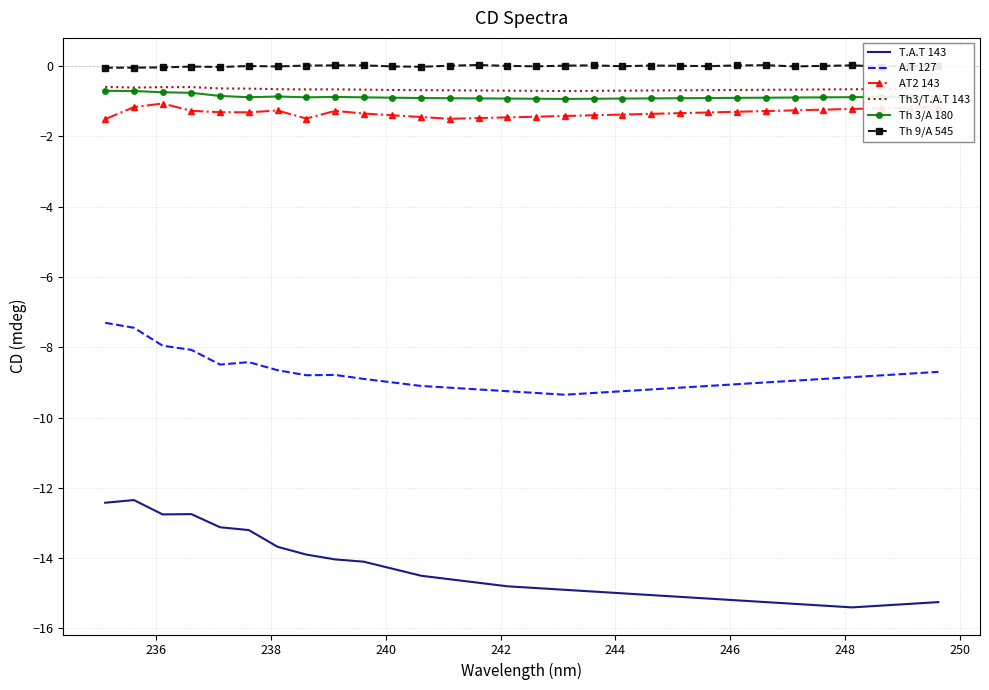

What is the lowest value of the A.T 127 series?

-9.3